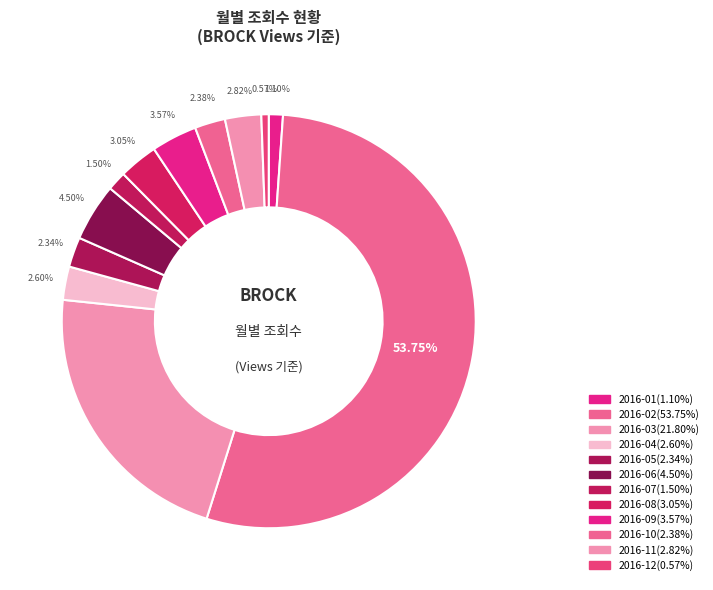

Rank the categories by value from highest to lowest.

2016-02, 2016-03, 2016-06, 2016-09, 2016-08, 2016-11, 2016-04, 2016-10, 2016-05, 2016-07, 2016-01, 2016-12